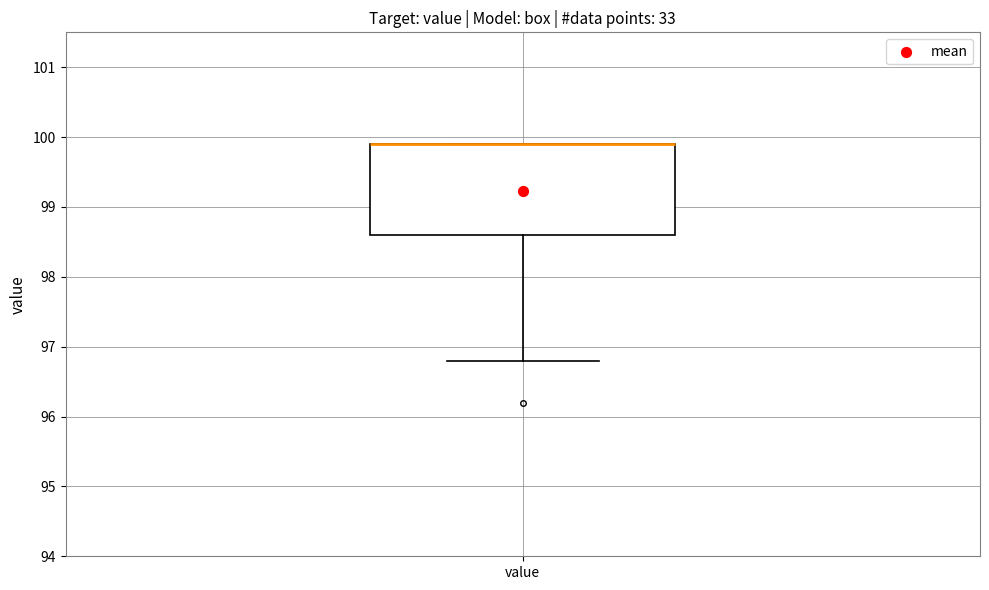

Read this box plot against the y-axis: the position of the median line, the range covered by the box, and the ends of both whiskers. The values are not printed on the chart, so give them approximately, as read against the axis.

median 99.9 (drawn on the box's upper edge), box 98.6 to 99.9, whiskers 96.8 to 99.9